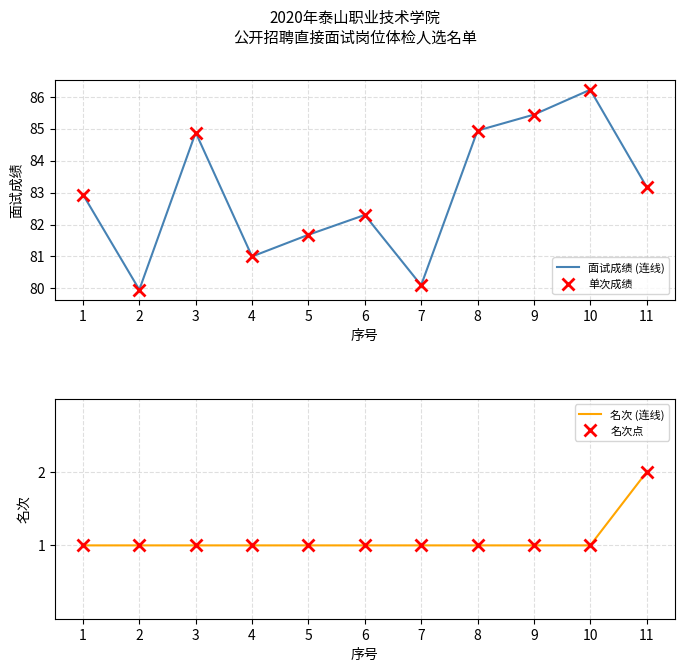

How many lines are shown in the chart?

4